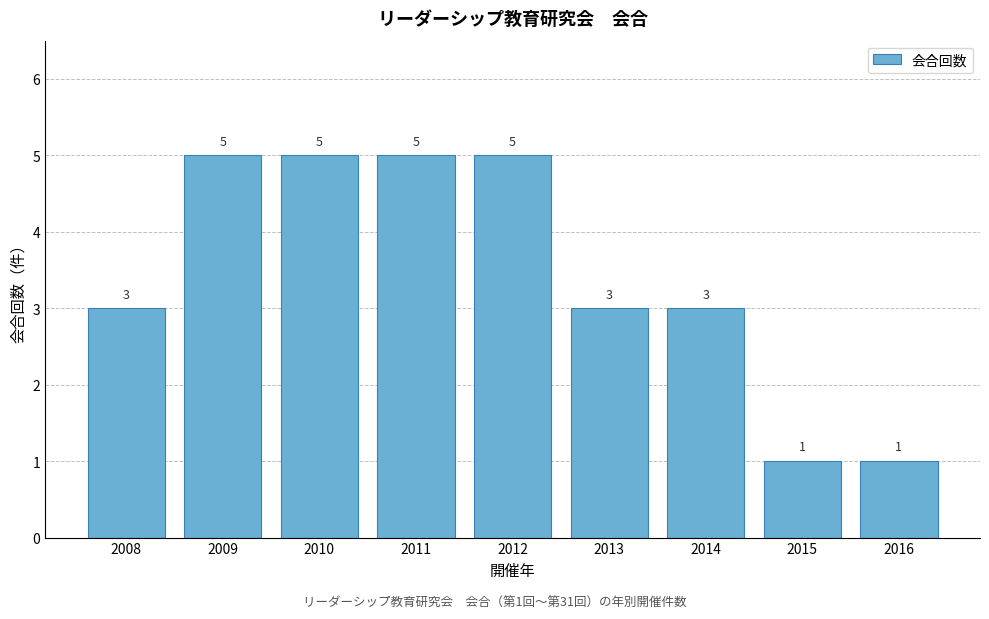

Reading left to right, extract all data points from this chart.

3	5	5	5	5	3	3	1	1